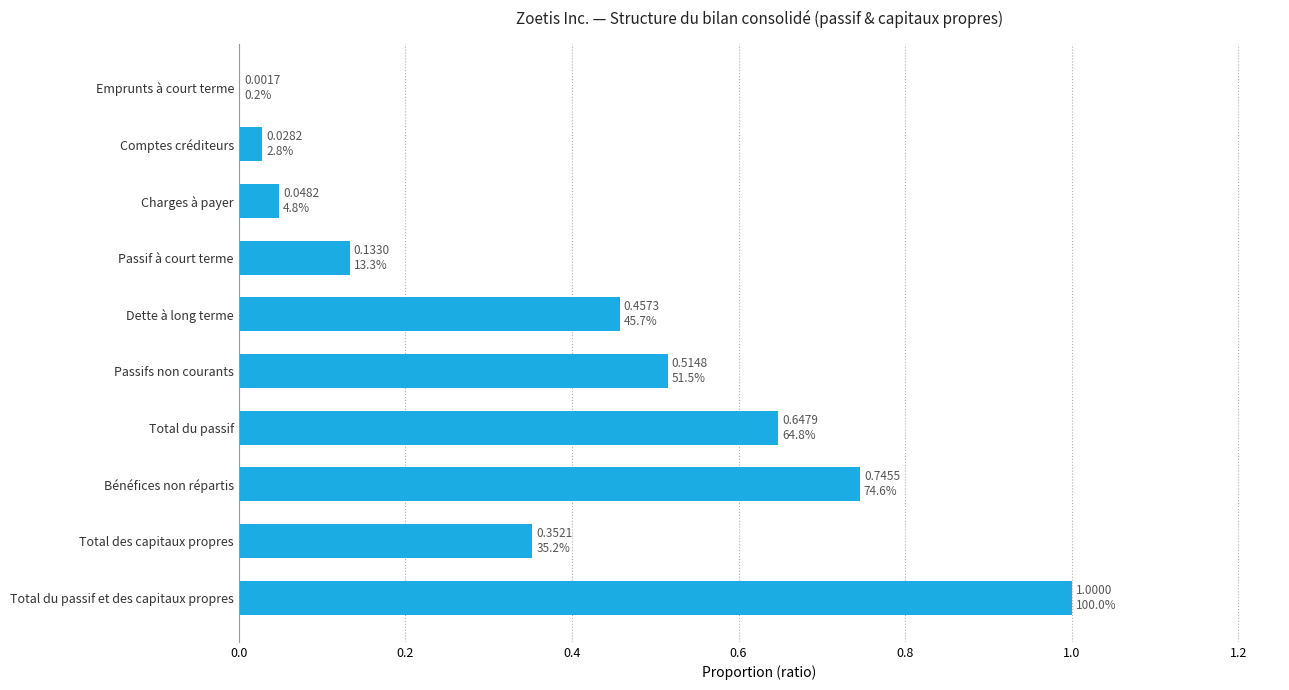

Which category has the highest value across all series?

Total du passif et des capitaux propres